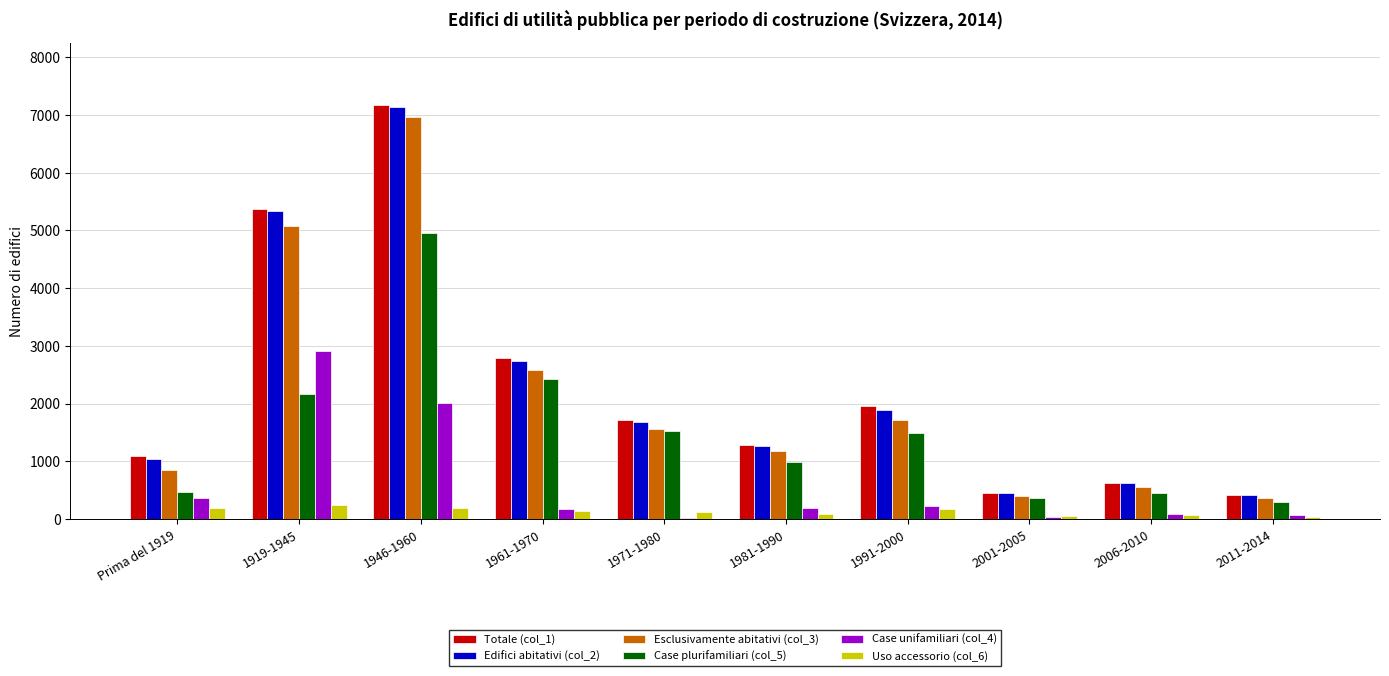

Which category has the highest value across all series?

1946-1960